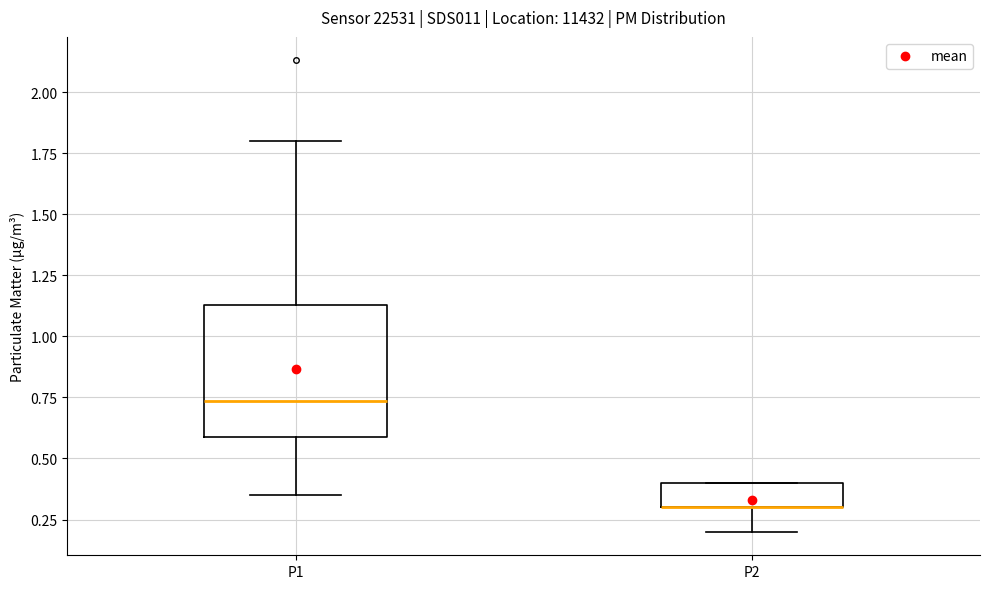

Where does the upper whisker of the box for P1 end on the y-axis? The values are not printed on the chart, so give them approximately, as read against the axis.

1.80